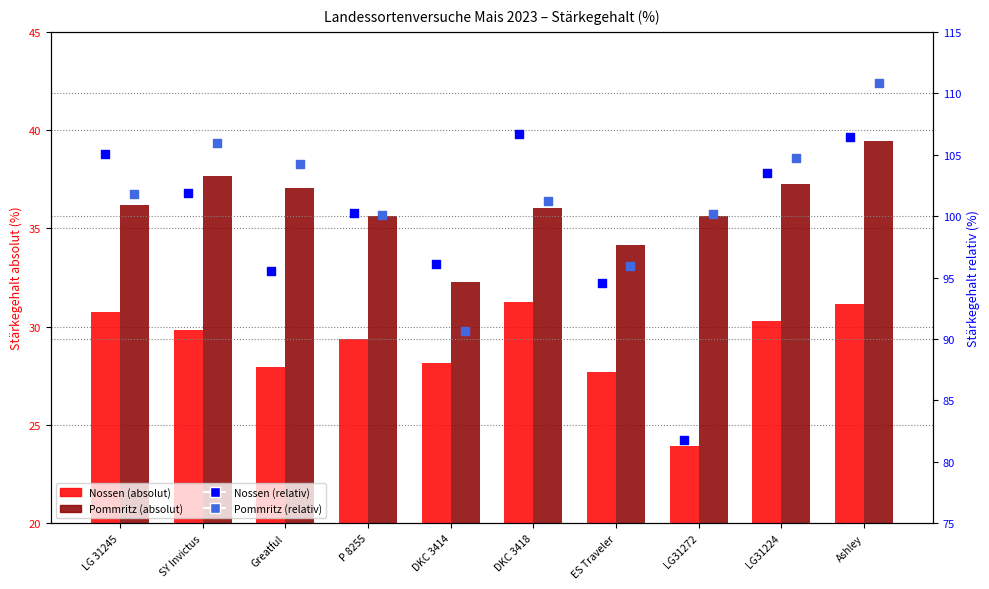

Which series has the widest spread of Y values?

Nossen (relativ)